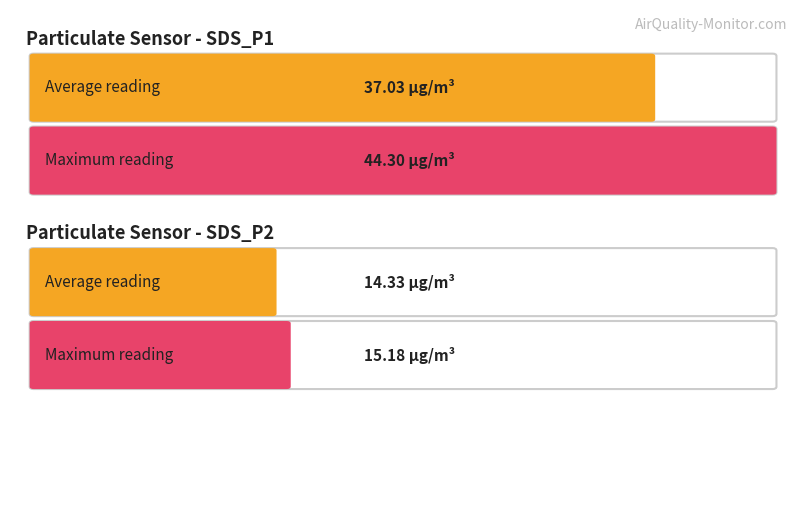

What is the value of the SDS_P2 bar at the 3rd from the left?

14.0